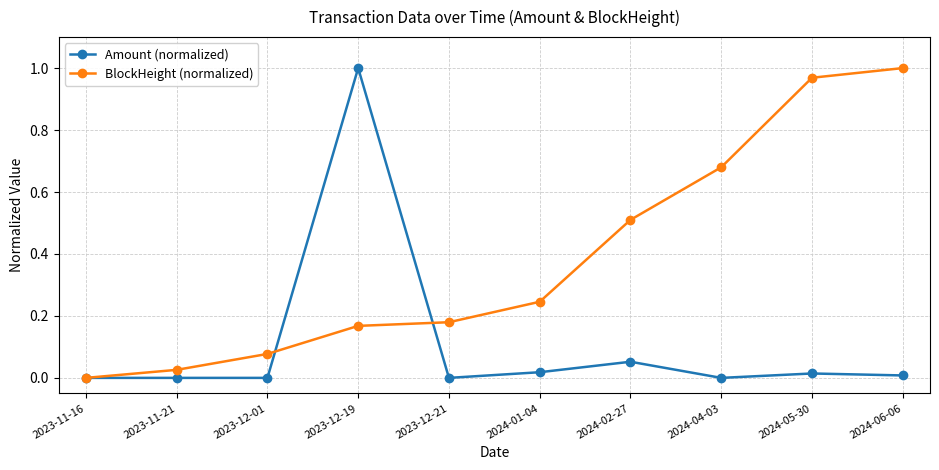

What is the sum of all BlockHeight (normalized) values?

3.9